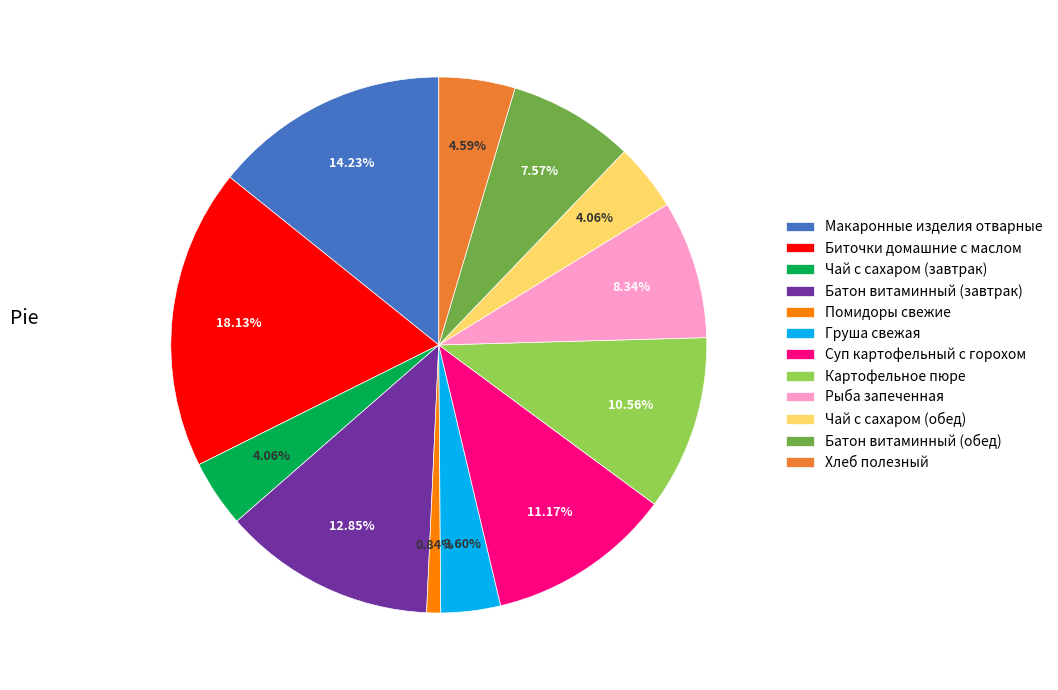

What portion of the pie excludes Помидоры свежие?

99.2%